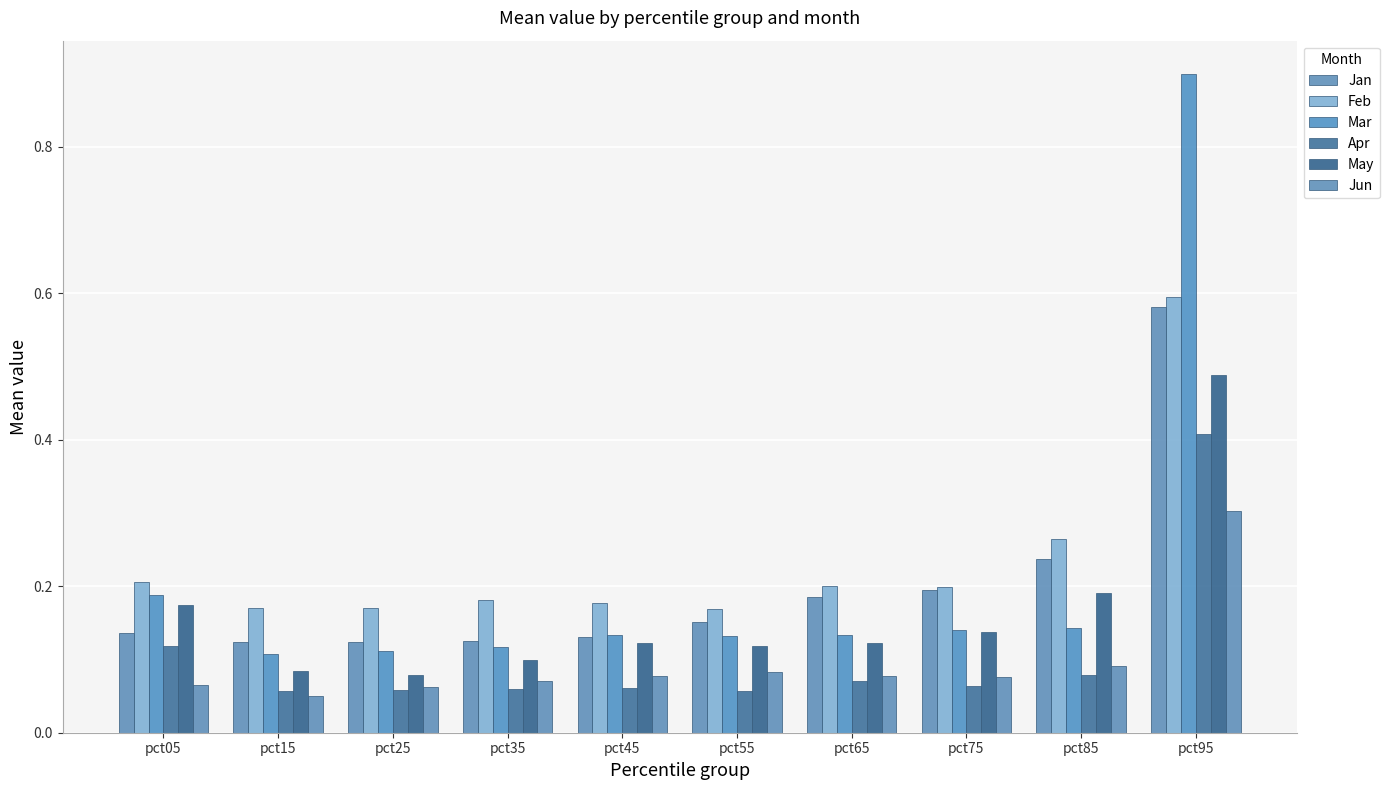

Count the Apr values in the range 0 to 1.

10